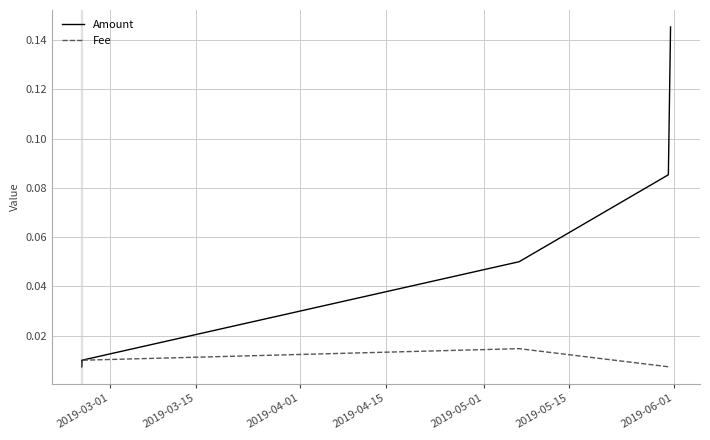

List the series in order of their overall mean, highest first.

Amount, Fee